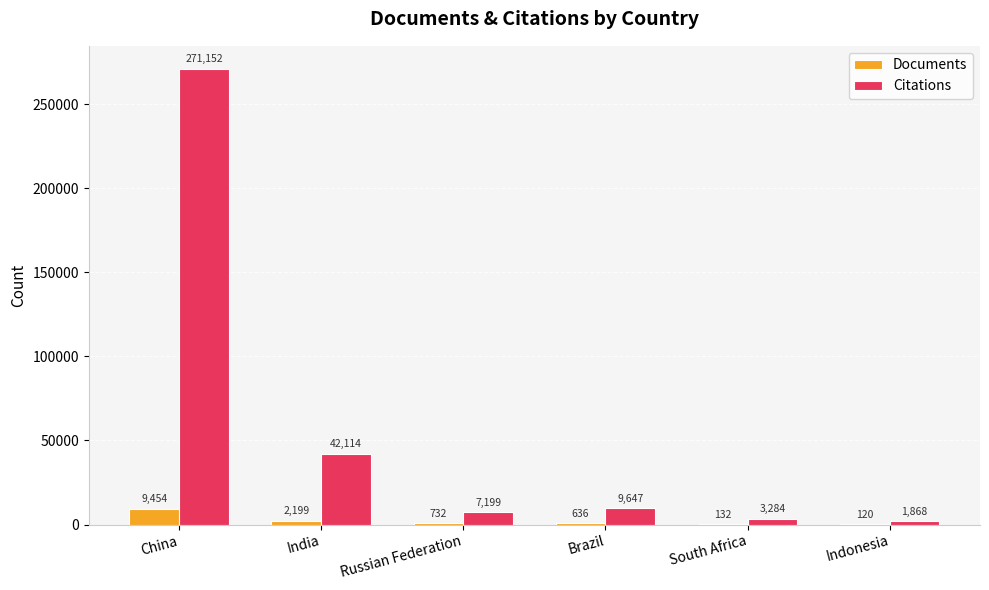

At which label is Documents closest to 4787?

India